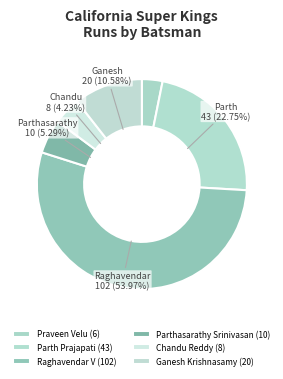

How many segments does this pie chart have?

6